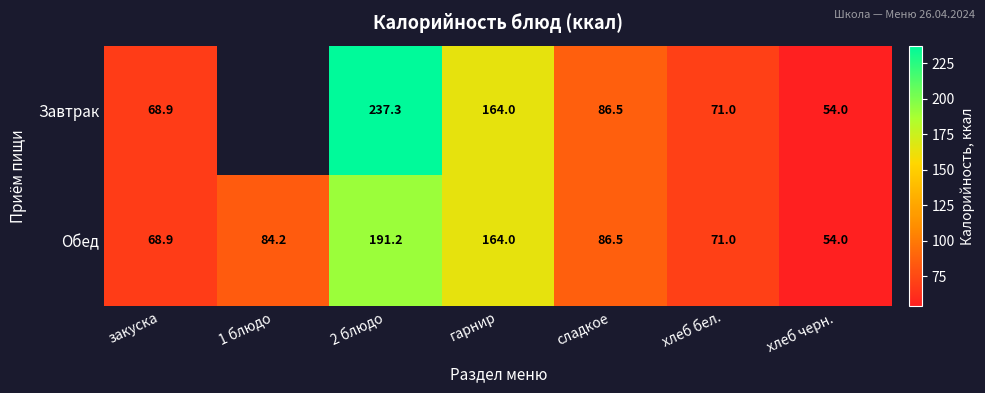

At 2 блюдо, list the series in order from largest to smallest.

Завтрак, Обед